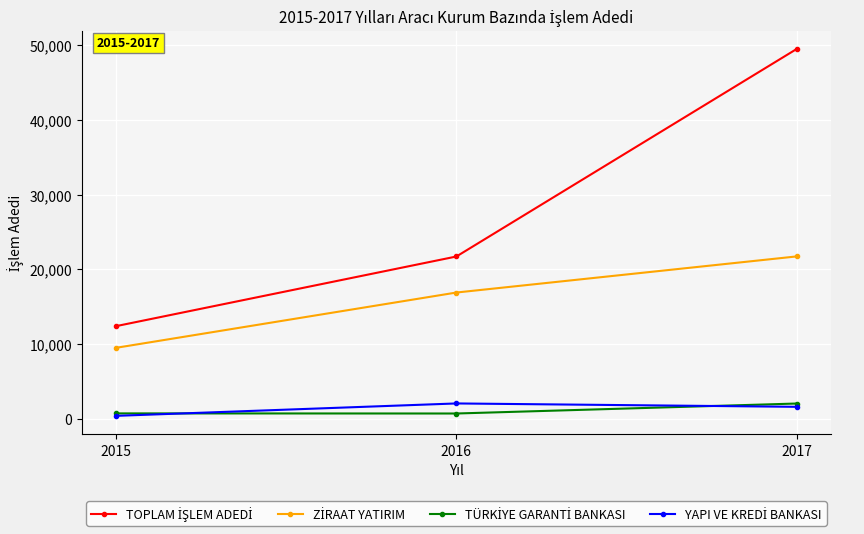

What is the total value across all series at 2015?

23012